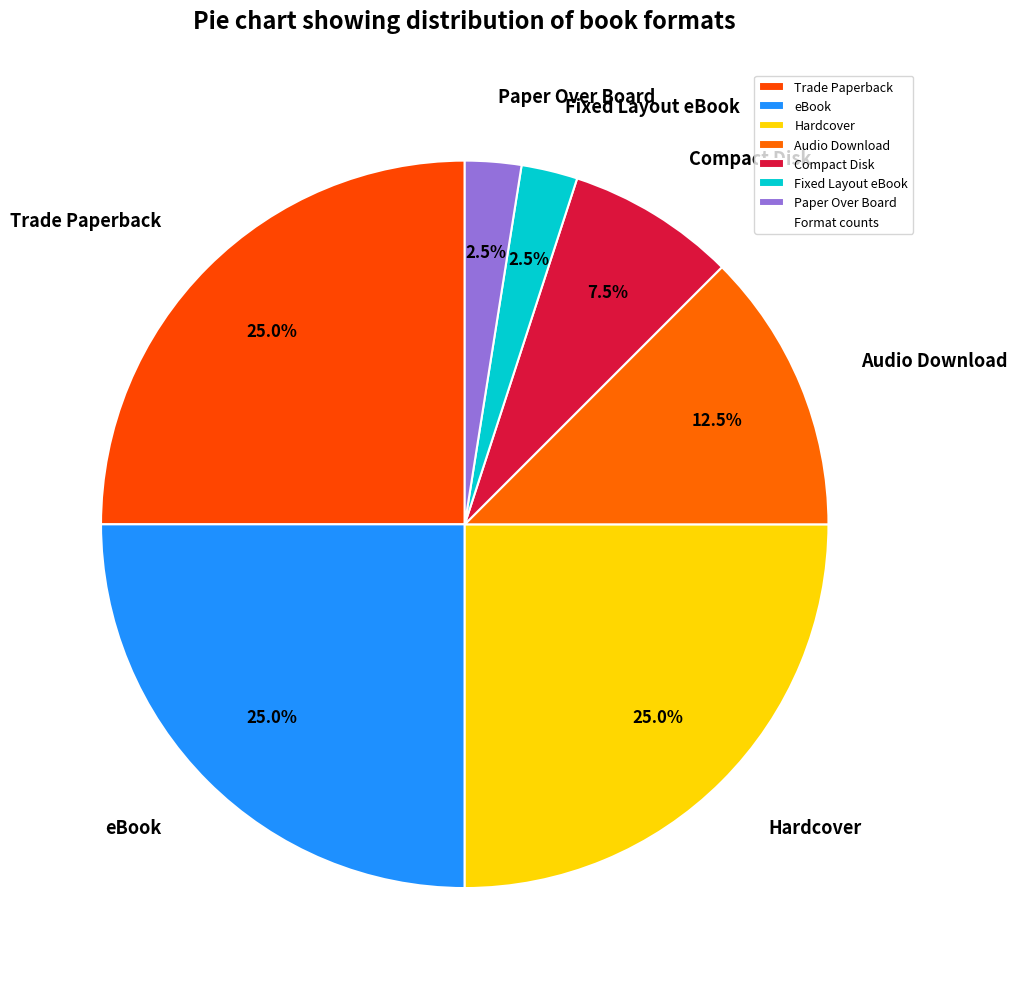

Count the number of slices in the pie.

7